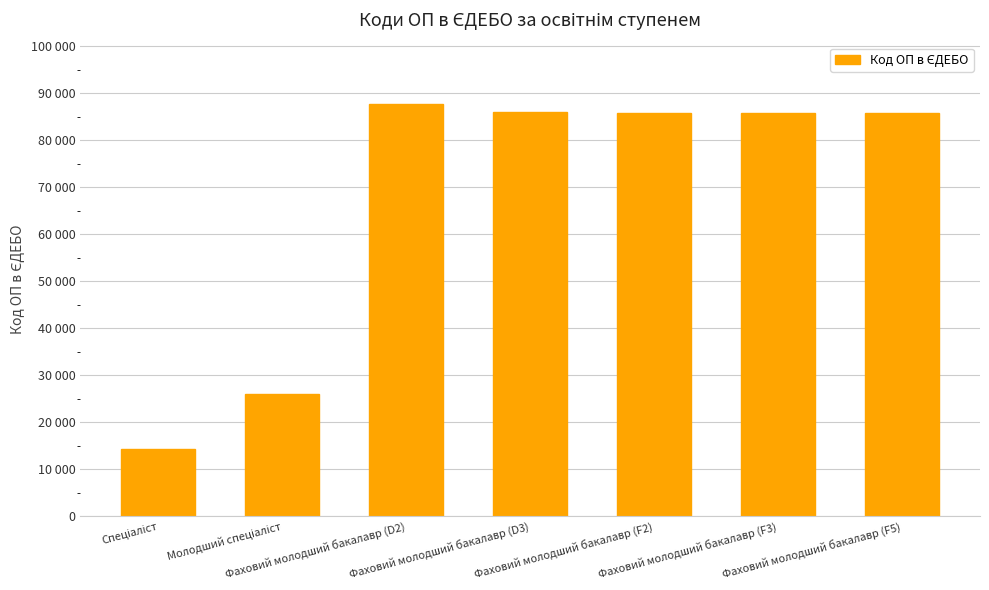

Reading right to left, what are all the values shown in this chart?

Фаховий молодший бакалавр (F5)=85855	Фаховий молодший бакалавр (F3)=85854	Фаховий молодший бакалавр (F2)=85853	Фаховий молодший бакалавр (D3)=86038	Фаховий молодший бакалавр (D2)=87614	Молодший спеціаліст=25977	Спеціаліст=14302